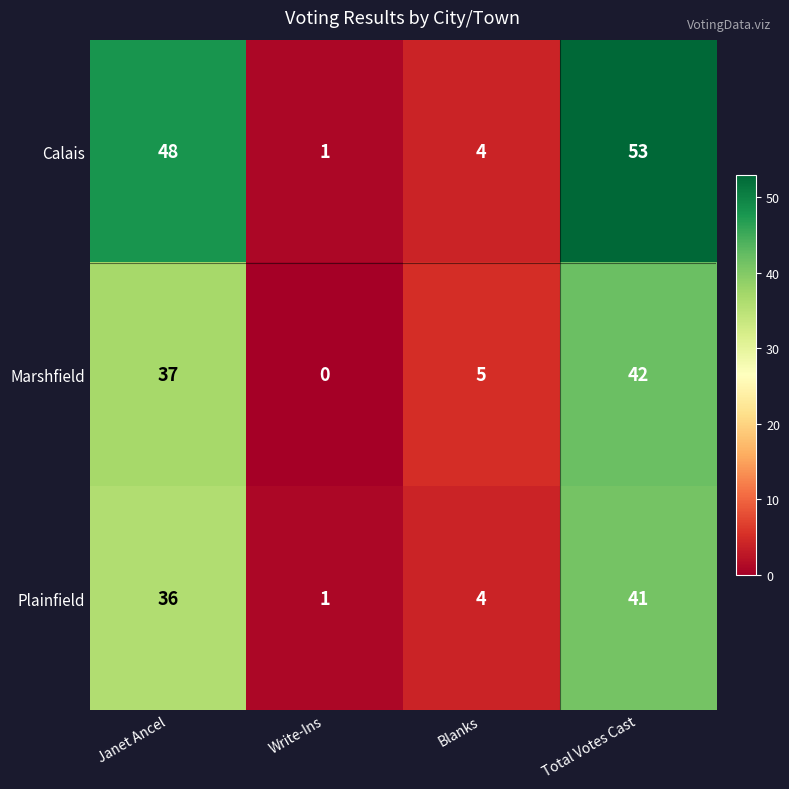

At which category is the sum across all series the highest?

Total Votes Cast